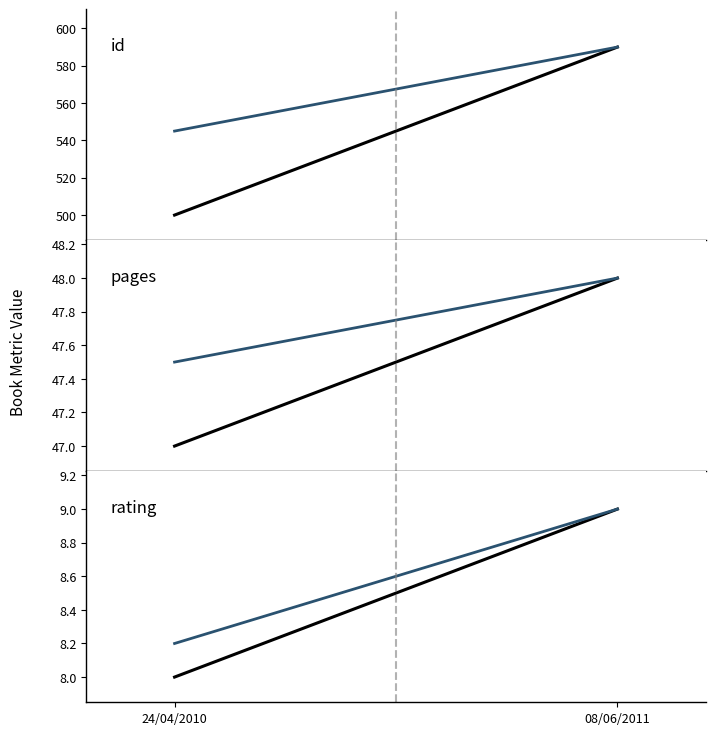

Which category has the lowest value across all series?

24/04/2010